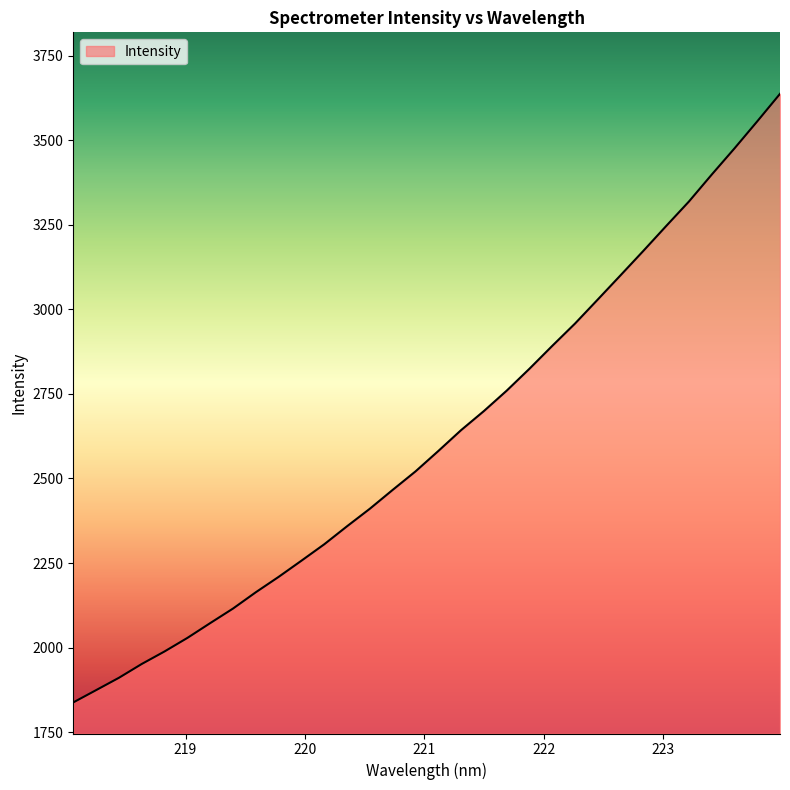

What is the difference between the maximum and minimum values?

1799.1